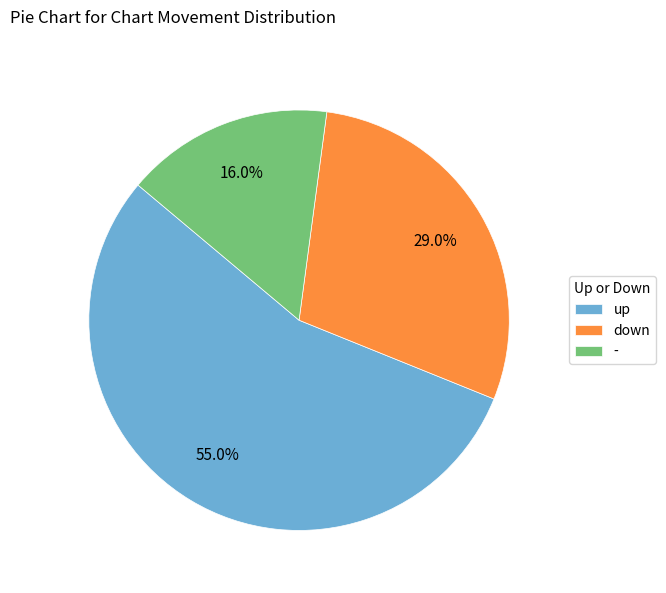

What is the ratio of the value at down to the value at -?

1.8